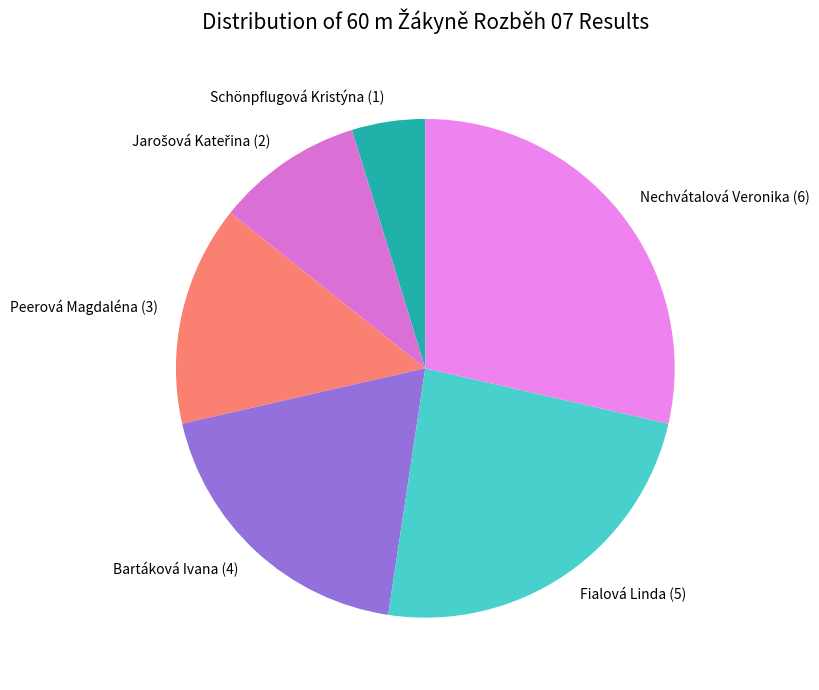

Count the number of slices in the pie.

6